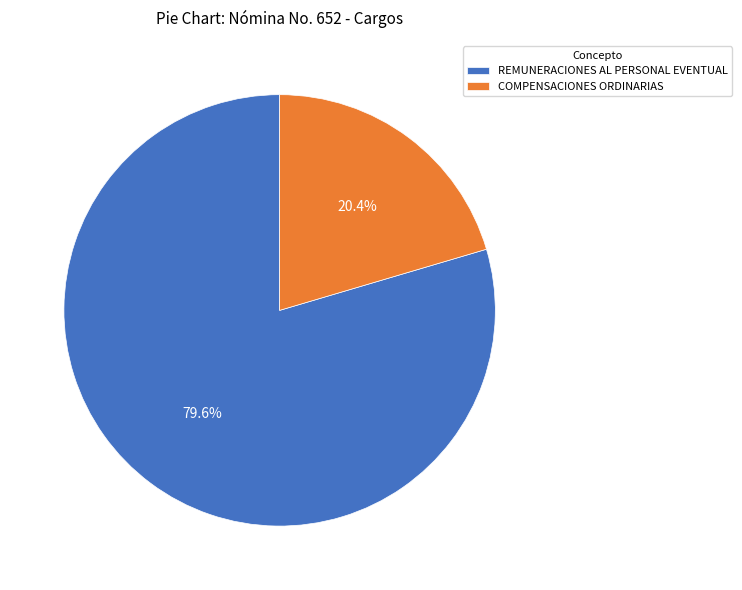

Is it true that COMPENSACIONES ORDINARIAS is 20% of the pie?

True